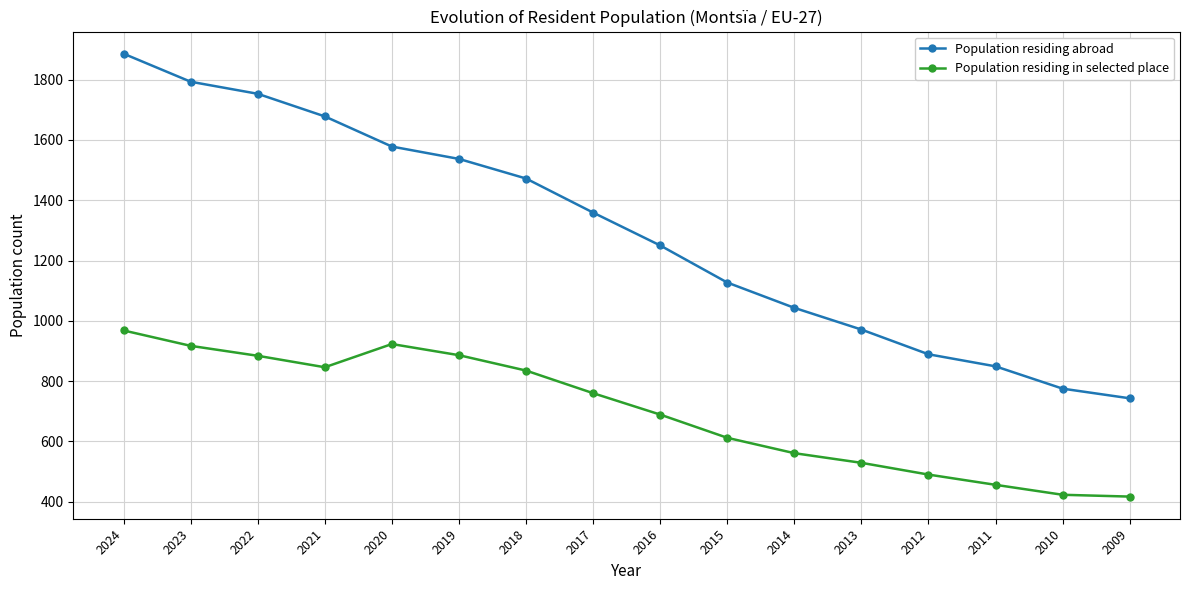

What is the highest value of the Population residing in selected place series?

968